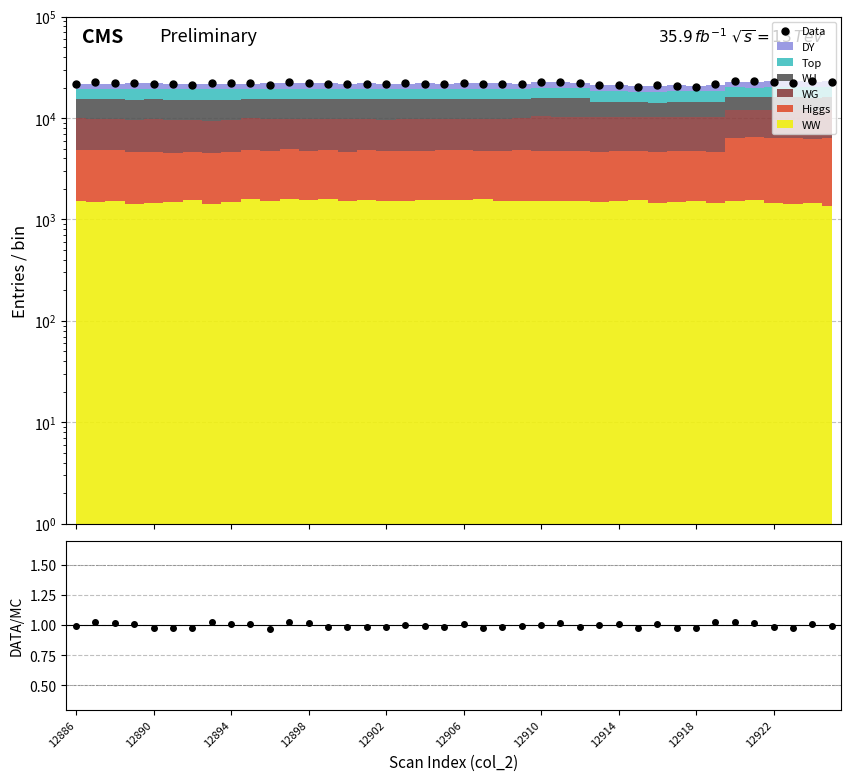

How many lines are shown in the chart?

1